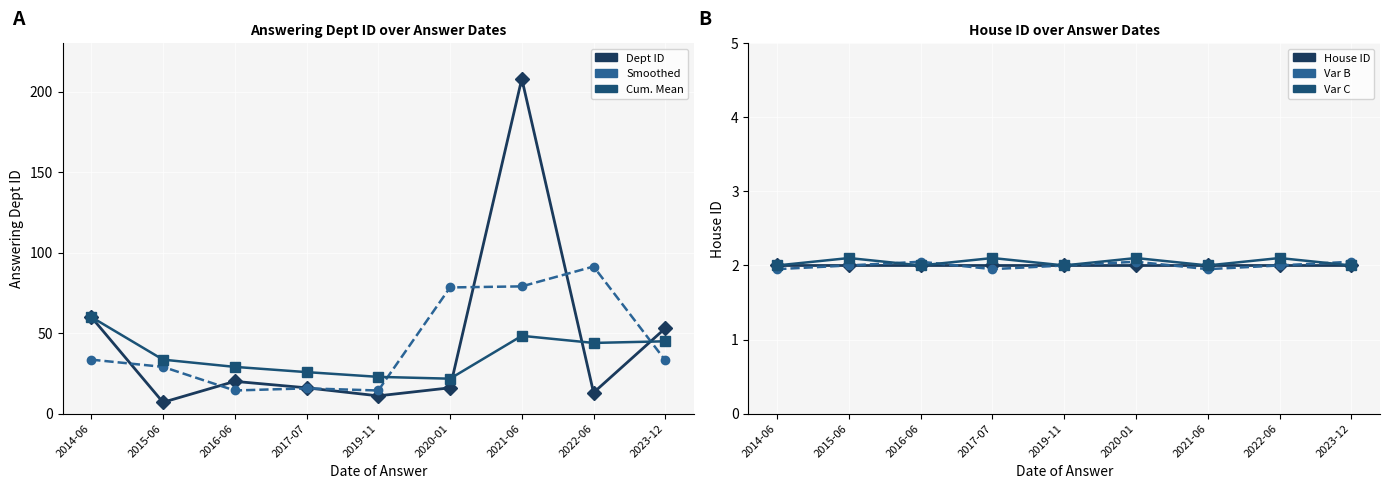

Which series has the widest spread of values?

Answering Dept ID